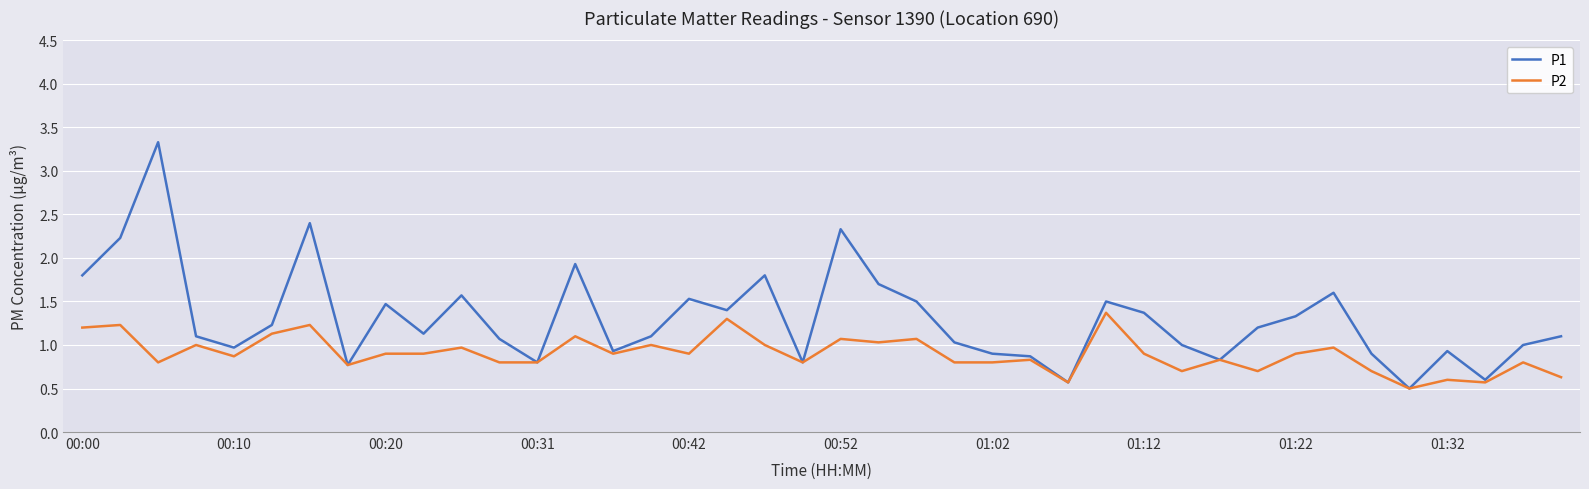

Which series has the largest total across all categories?

P1